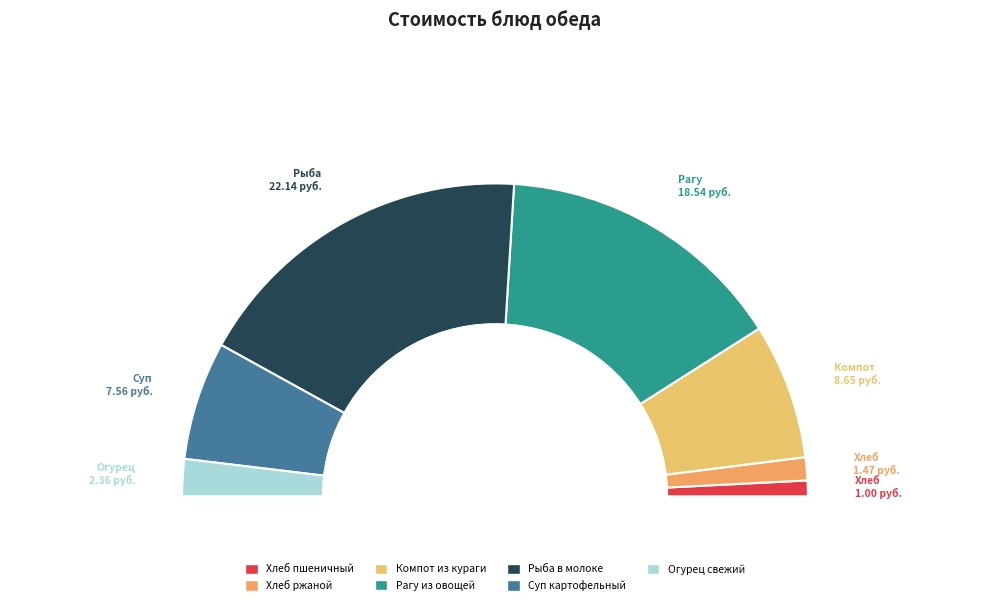

Which category has the biggest portion of the pie?

Рыба в молоке